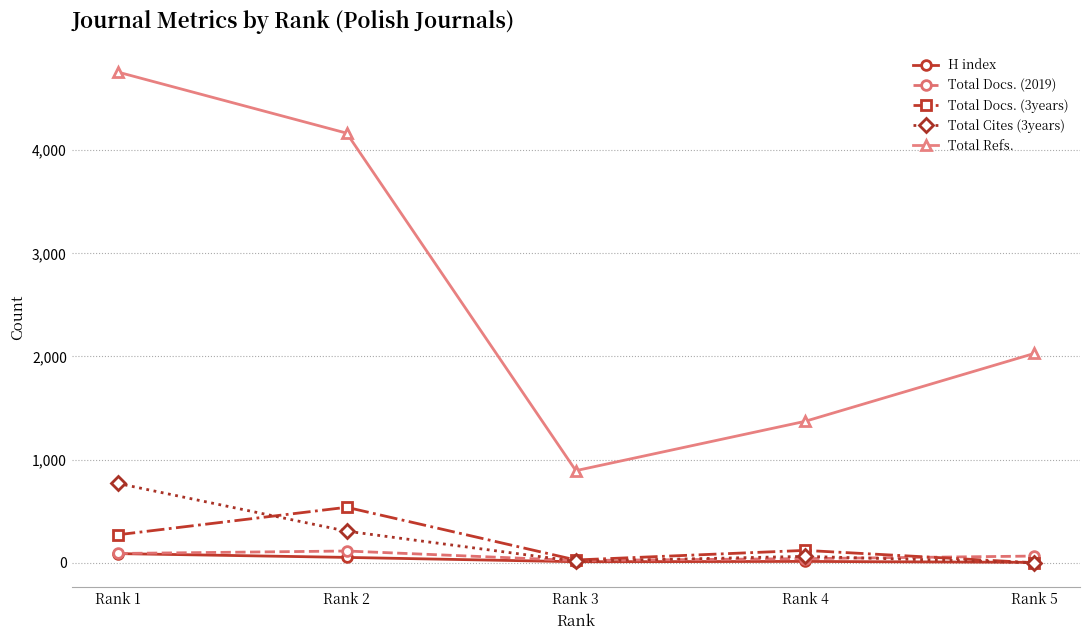

At how many categories does at least one series exceed 4313?

1